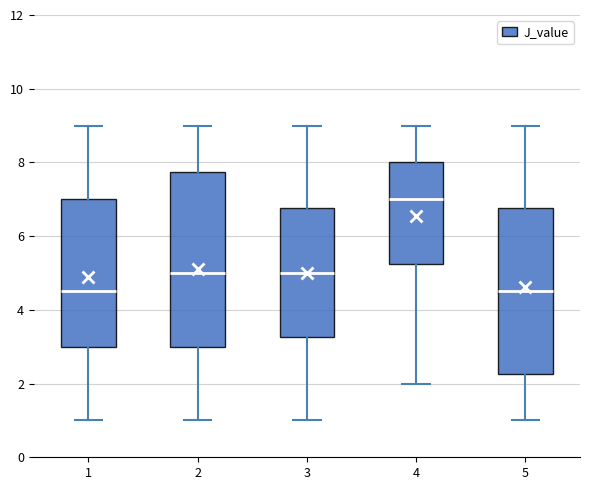

Reading left to right, transcribe this box plot: for each box, give where its median line is, the range the box spans, and where its two whiskers end, as read against the y-axis. The values are not printed on the chart, so give them approximately, as read against the axis.

1: median 4.6, box 3.0 to 7.0, whiskers 1.0 to 9.0
2: median 5.0, box 3.0 to 7.8, whiskers 1.0 to 9.0
3: median 5.0, box 3.2 to 6.8, whiskers 1.0 to 9.0
4: median 7.0, box 5.2 to 8.0, whiskers 2.0 to 9.0
5: median 4.6, box 2.2 to 6.8, whiskers 1.0 to 9.0